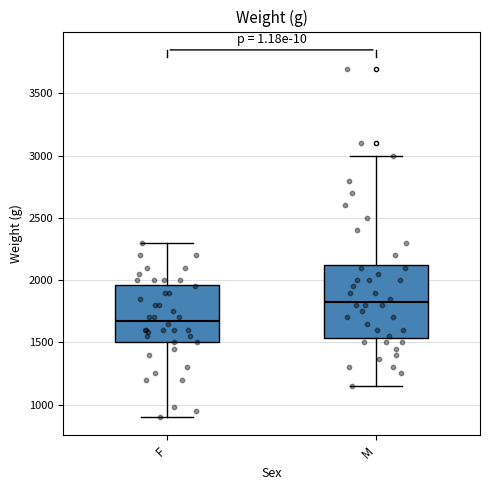

Reading left to right, transcribe this box plot: for each box, give where its median line is, the range the box spans, and where its two whiskers end, as read against the y-axis. The values are not printed on the chart, so give them approximately, as read against the axis.

F: median 1700, box 1500 to 1950, whiskers 900 to 2300
M: median 1850, box 1550 to 2150, whiskers 1150 to 3000